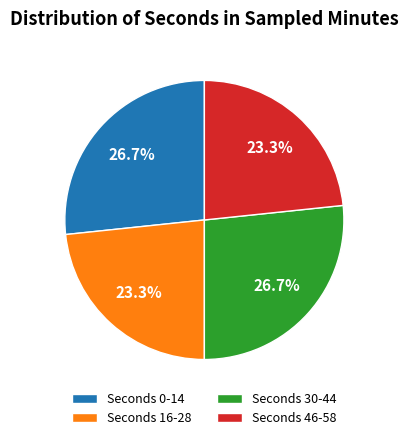

Is there any slice that represents more than half of the pie?

No